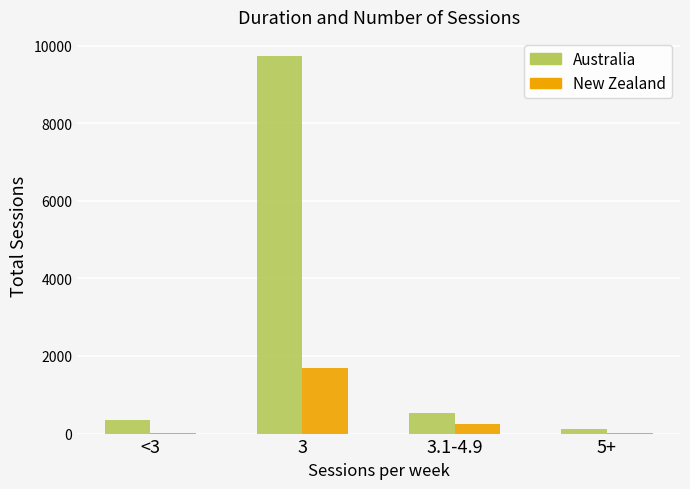

How many distinct data groups are displayed?

2